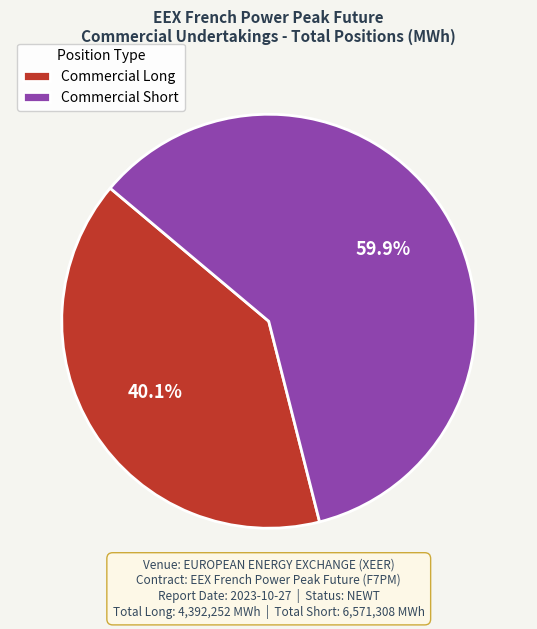

Between Commercial Short and Commercial Long, which is larger?

Commercial Short